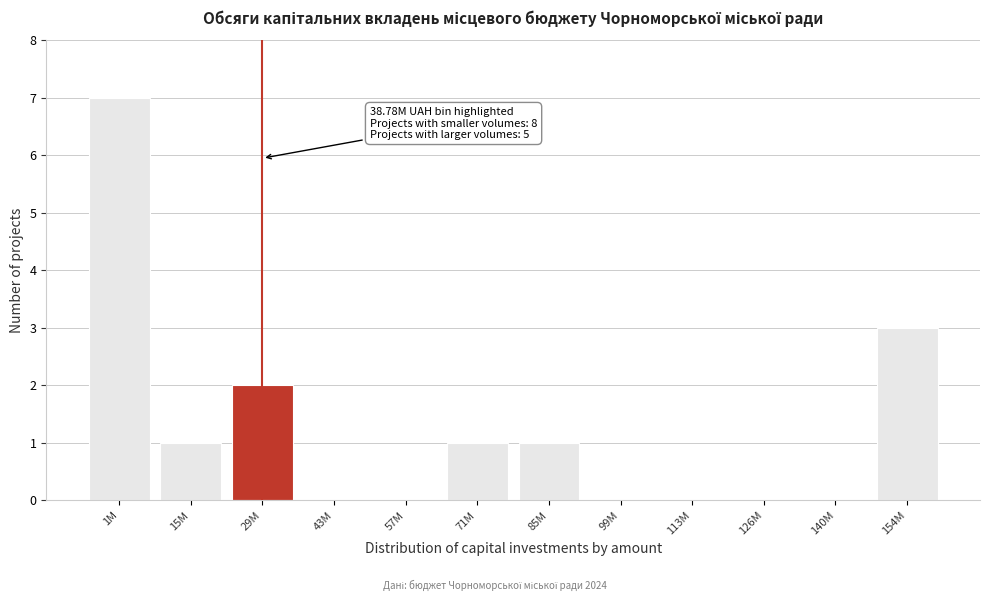

Reading left to right, list all the values displayed in this chart.

1M=7	15M=1	29M=2	43M=0	57M=0	71M=1	85M=1	99M=0	113M=0	126M=0	140M=0	154M=3